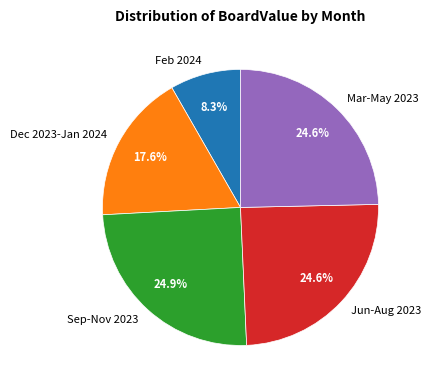

Which slice is the smallest?

Feb 2024